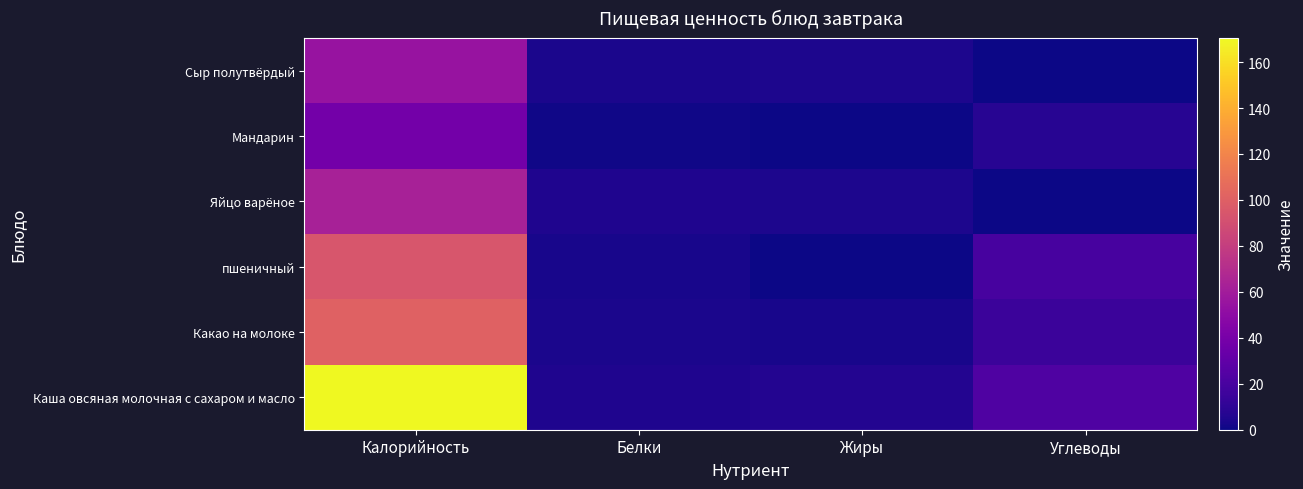

What is the greatest value displayed?

170.4